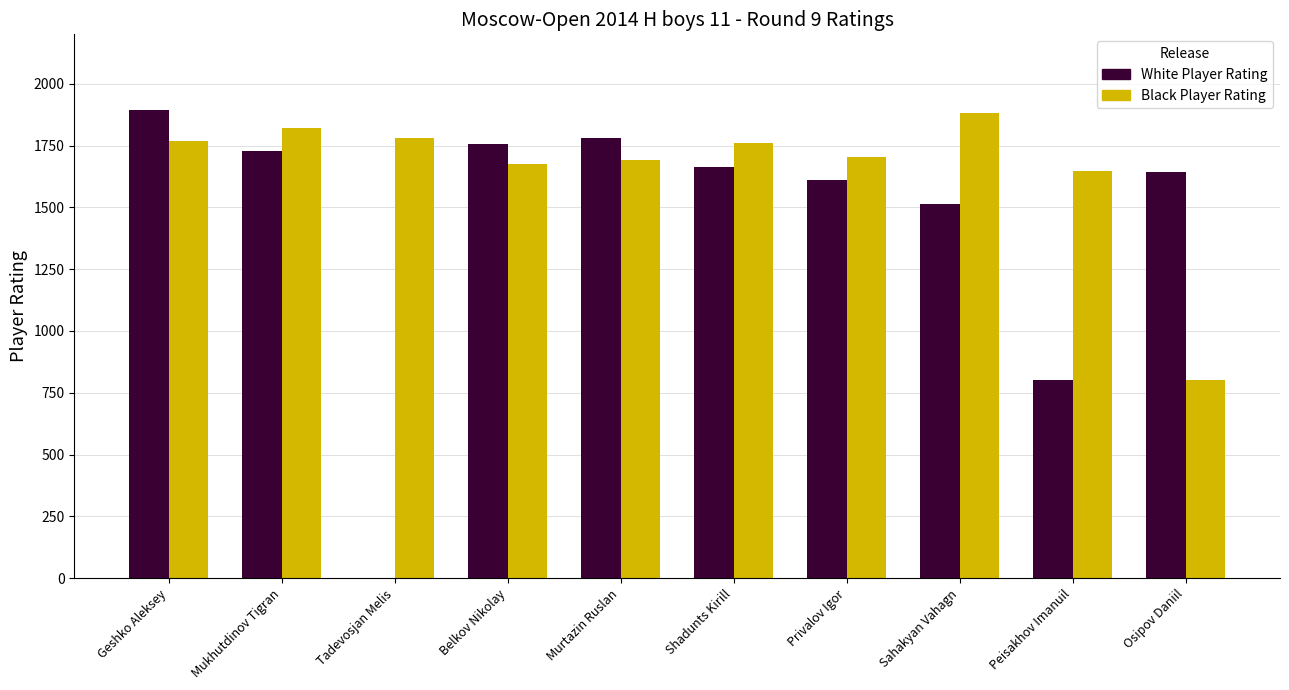

Where is White Player Rating nearest to the value 947?

Peisakhov Imanuil